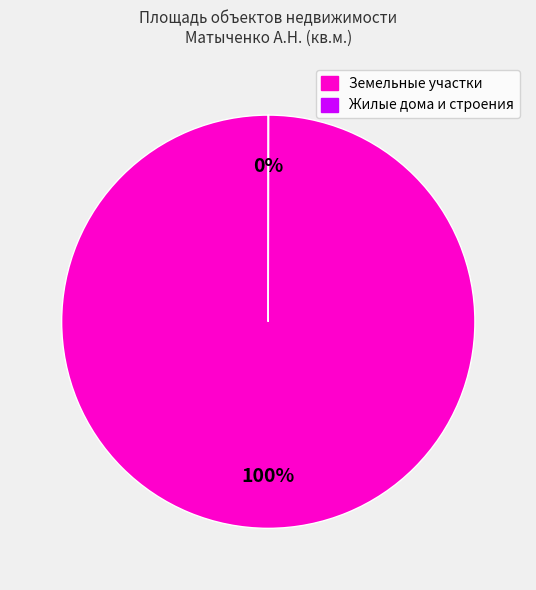

To the nearest percent, what is the difference between the largest and smallest slice percentages?

100%